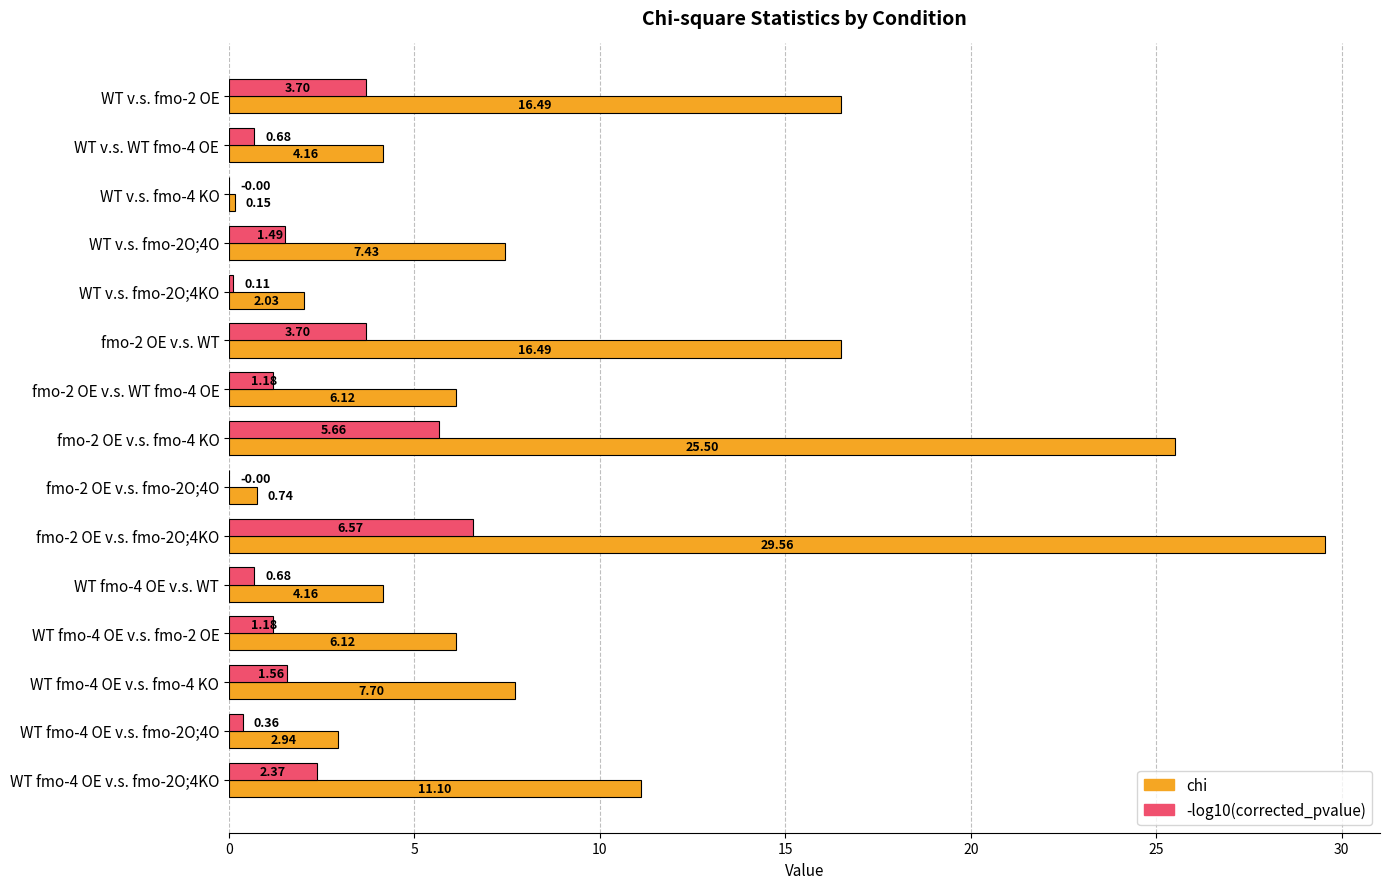

What is the sum of the -log10(corrected_pvalue) values at WT fmo-4 OE v.s. fmo-2O;4O and WT v.s. WT fmo-4 OE?

1.0